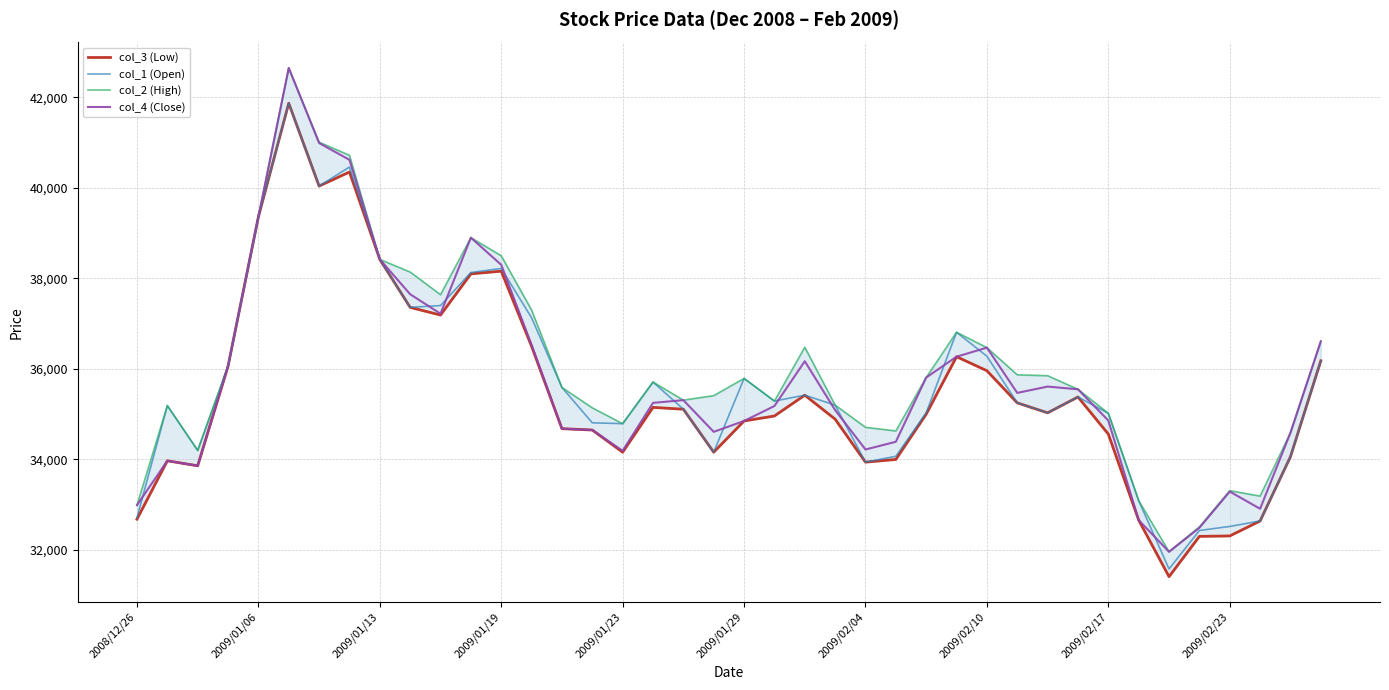

Count the number of data series in this chart.

4